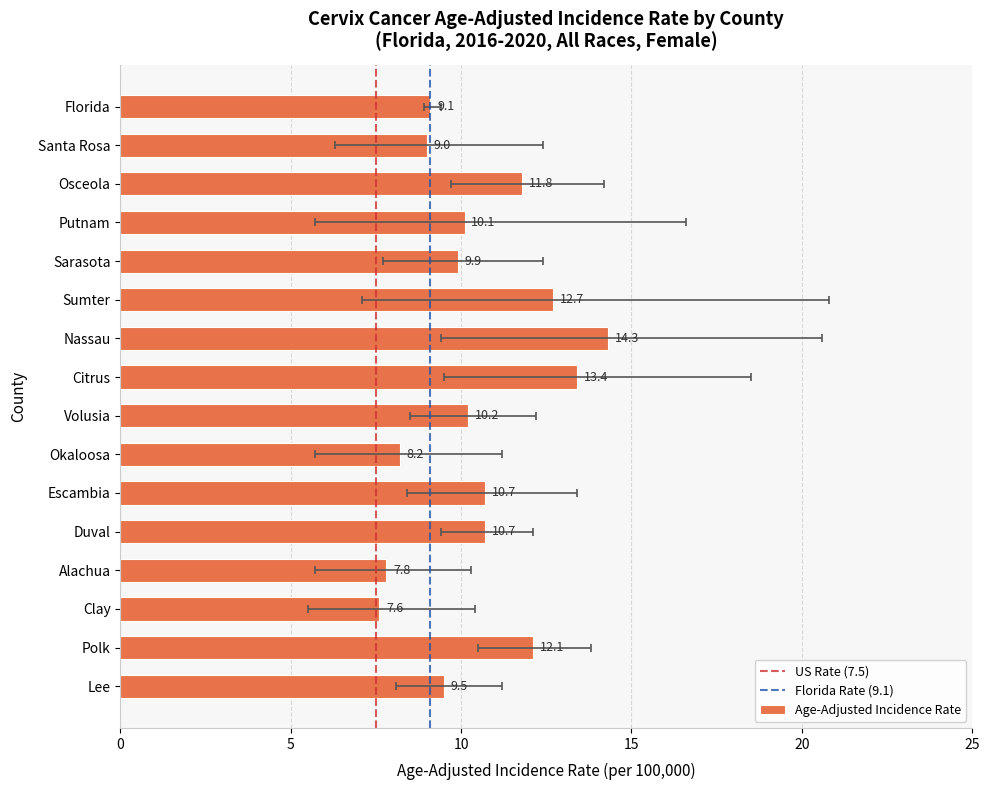

What position from the left is Volusia?

9